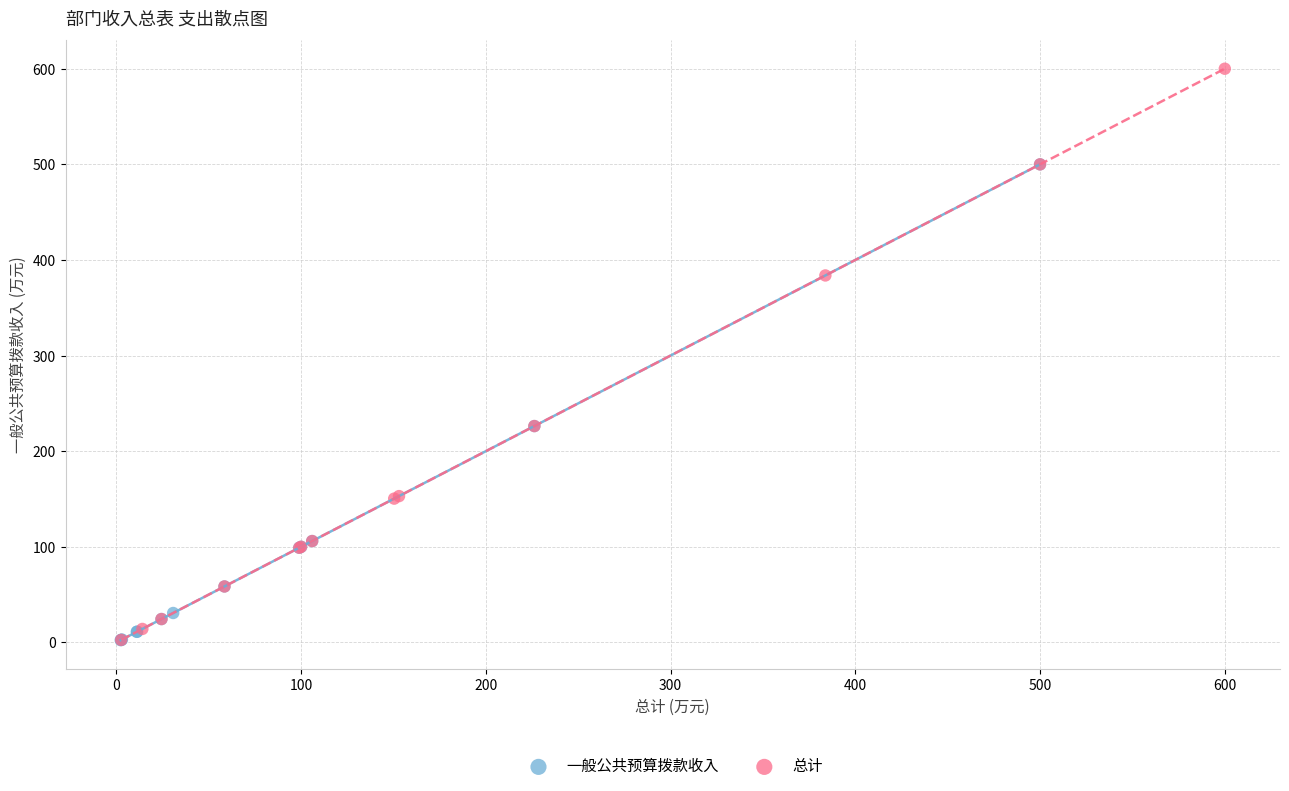

Which series has the widest spread of Y values?

总计